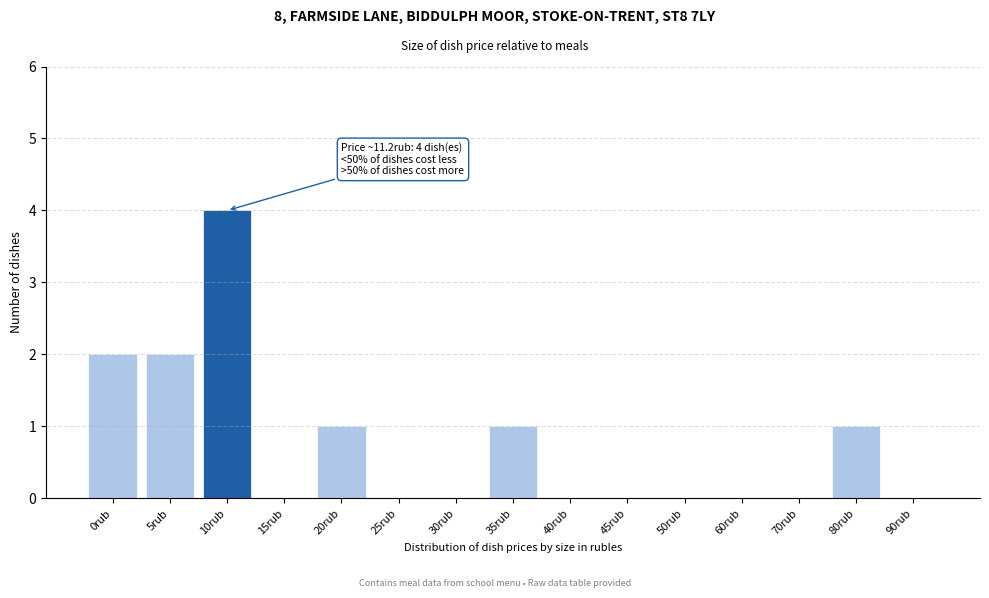

Reading left to right, extract all data points from this chart.

0rub=2	5rub=2	10rub=4	15rub=0	20rub=1	25rub=0	30rub=0	35rub=1	40rub=0	45rub=0	50rub=0	60rub=0	70rub=0	80rub=1	90rub=0